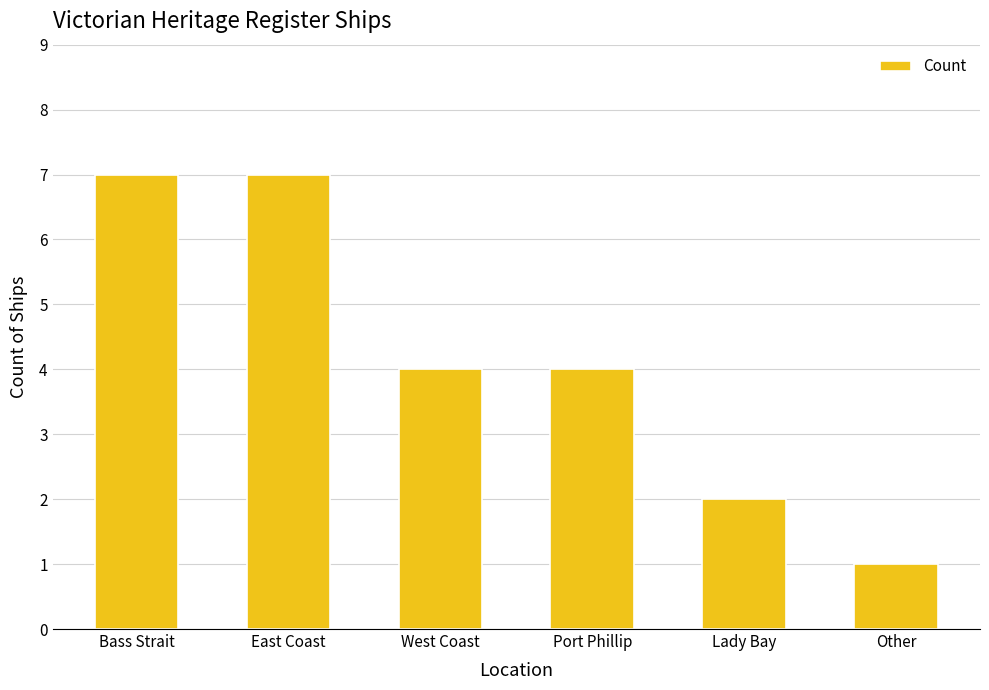

Reading left to right, extract all data points from this chart.

Bass Strait=7	East Coast=7	West Coast=4	Port Phillip=4	Lady Bay=2	Other=1